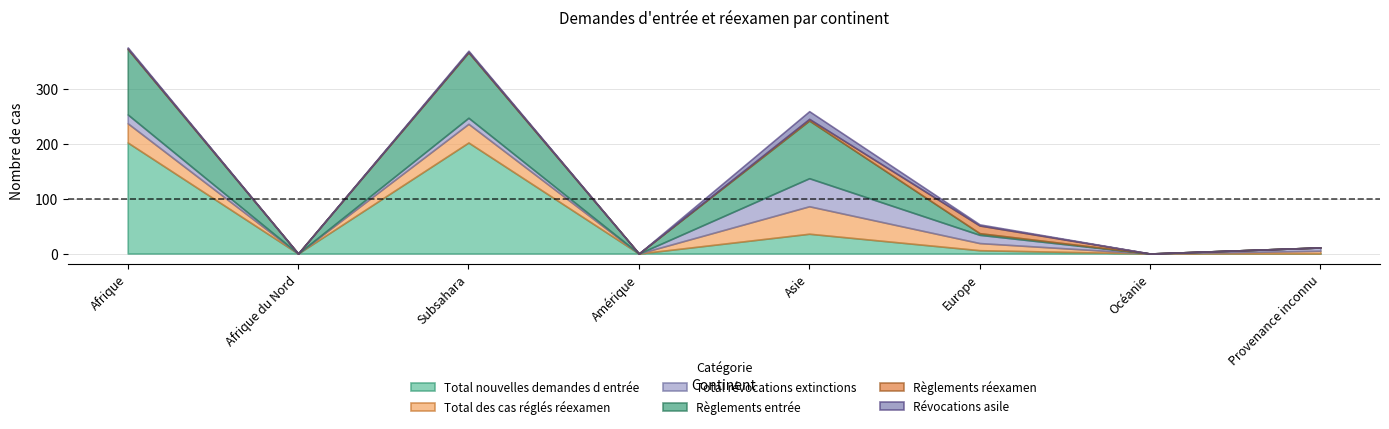

What is the difference between the Règlements entrée values at Provenance inconnu and Europe?

3